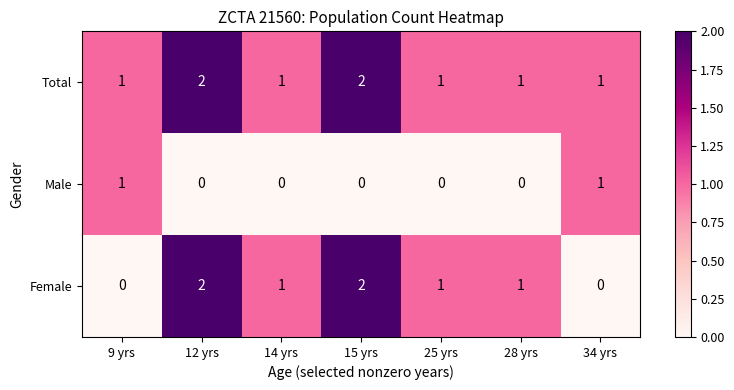

What is the sum of all Total values?

9